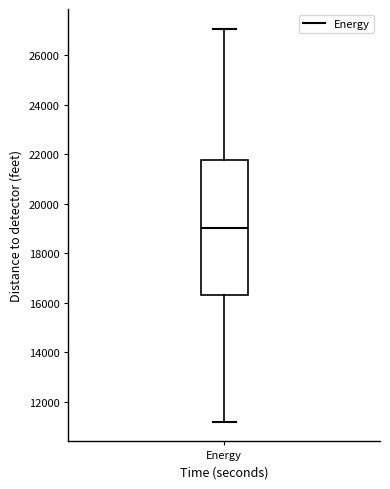

Transcribe this box plot: give where the median line is, the range the box spans, and where the two whiskers end, as read against the y-axis. The values are not printed on the chart, so give them approximately, as read against the axis.

median 19000, box 16400 to 21800, whiskers 11200 to 27000